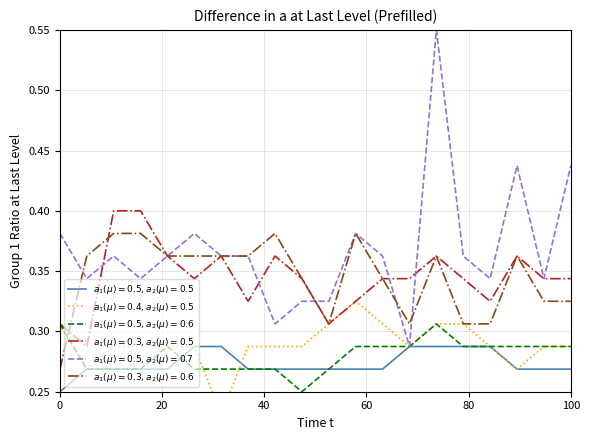

In 4.954, how many points are lower than both neighbors (excluding endpoints)?

5